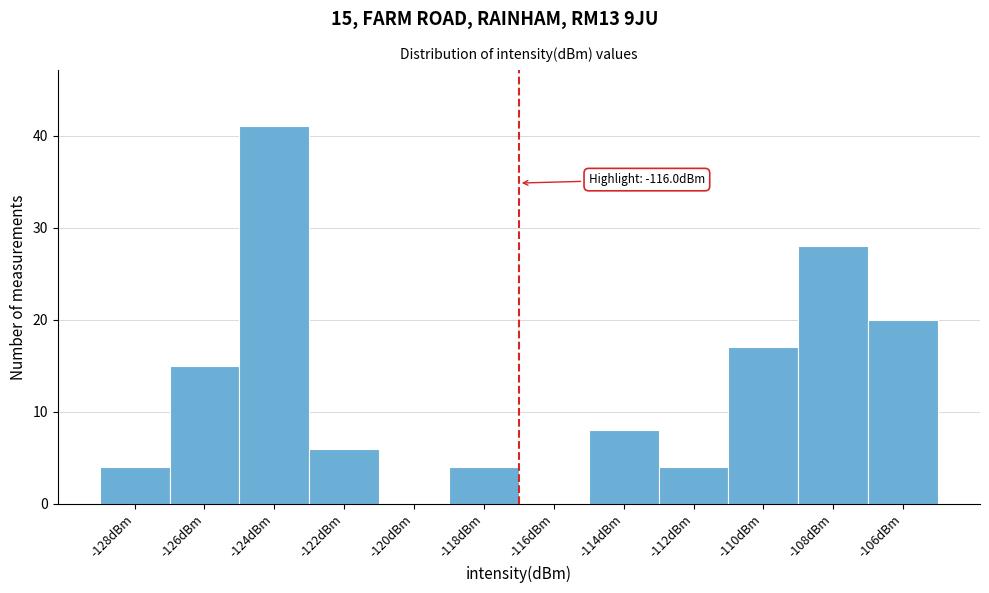

Reading left to right, extract all data points from this chart.

-128dBm=4	-126dBm=15	-124dBm=41	-122dBm=6	-120dBm=0	-118dBm=4	-116dBm=0	-114dBm=8	-112dBm=4	-110dBm=17	-108dBm=28	-106dBm=20